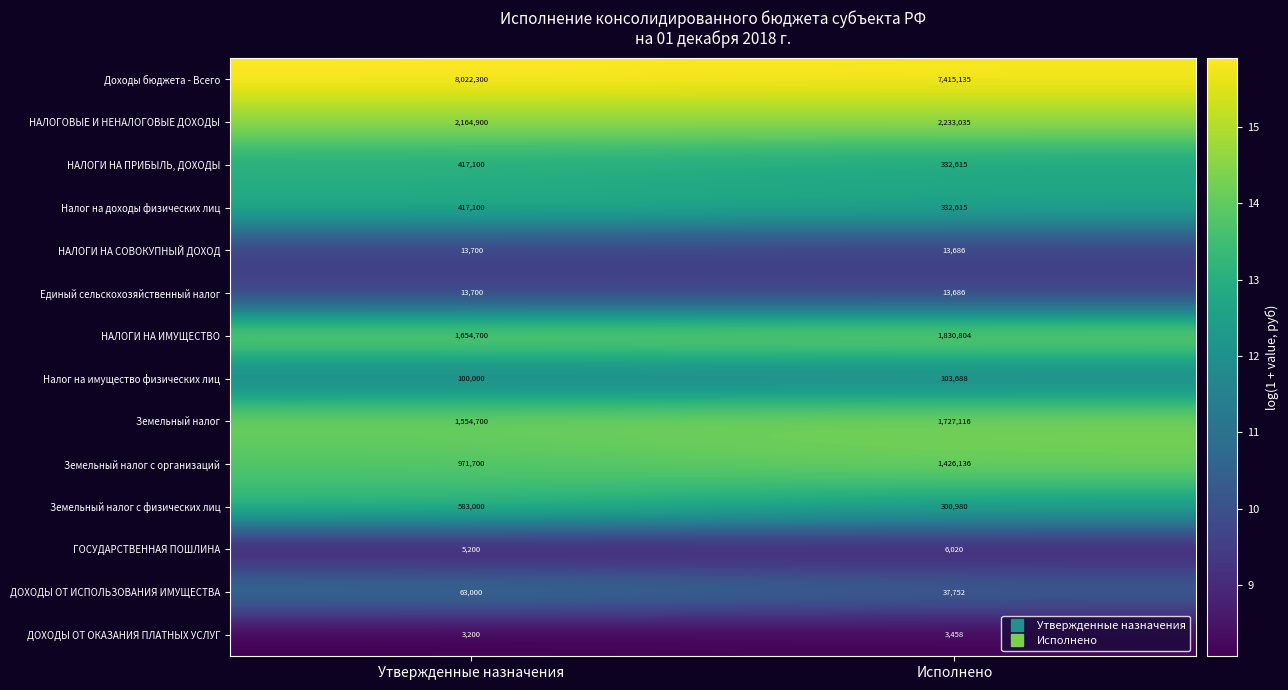

Which series changed the most between Утвержденные назначения and Исполнено?

Доходы бюджета - Всего